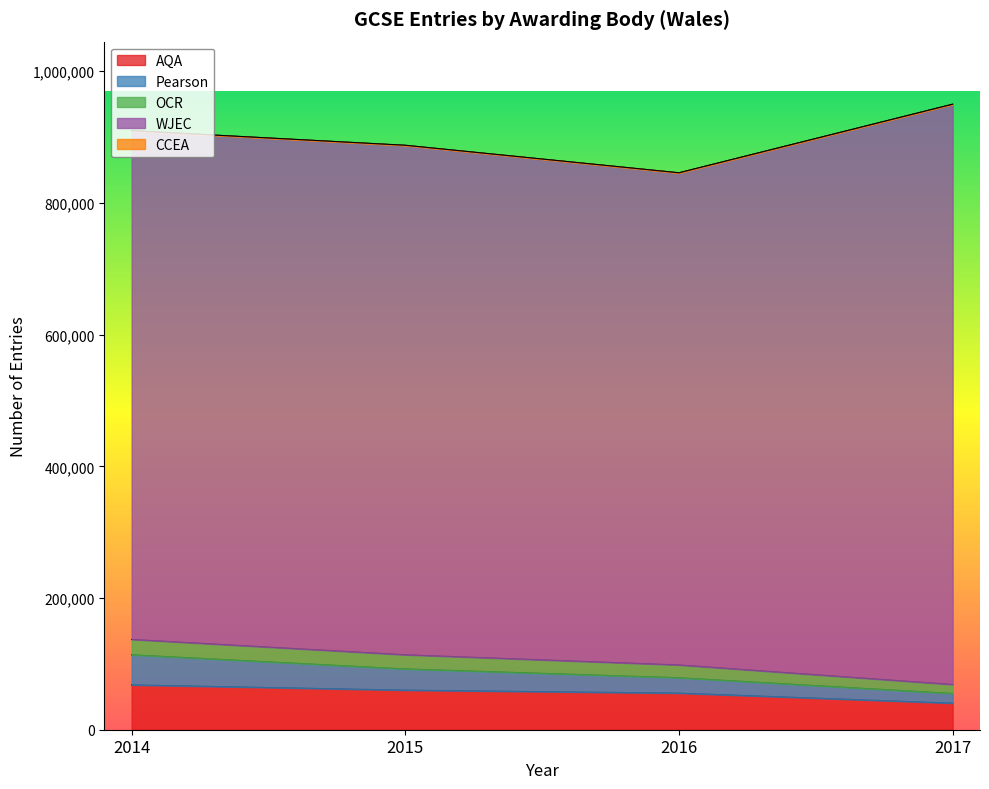

Which has a higher value, 2017 or 2014?

2014